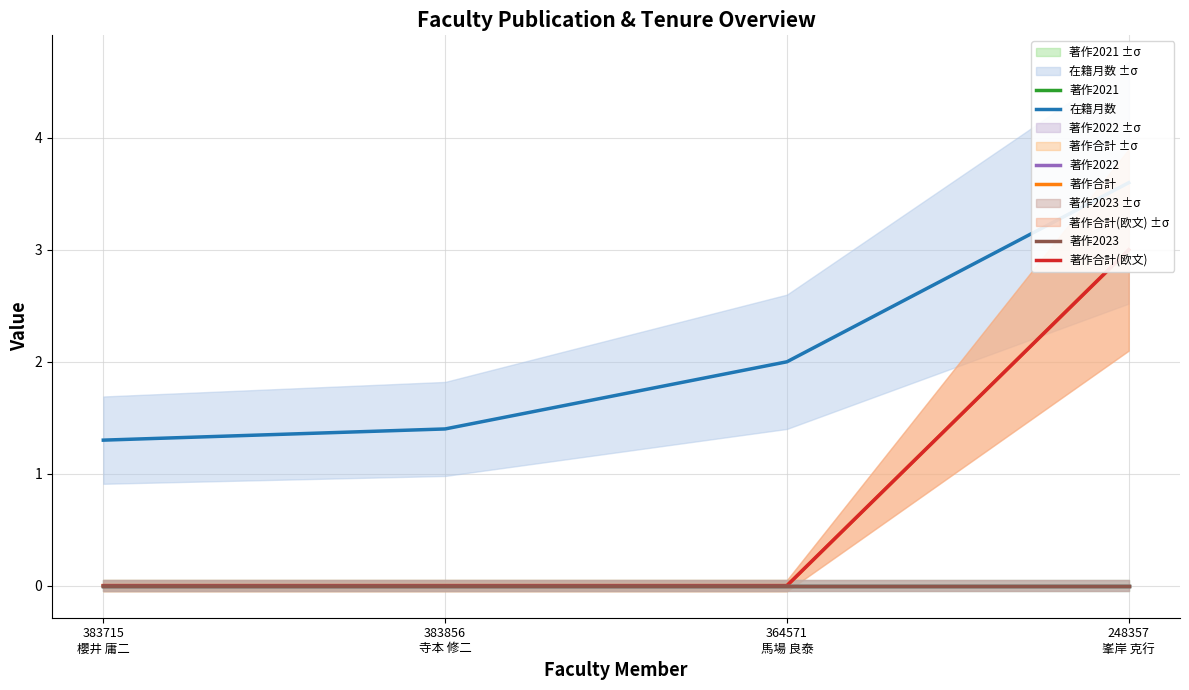

Which series has the largest range (max minus min)?

著作合計